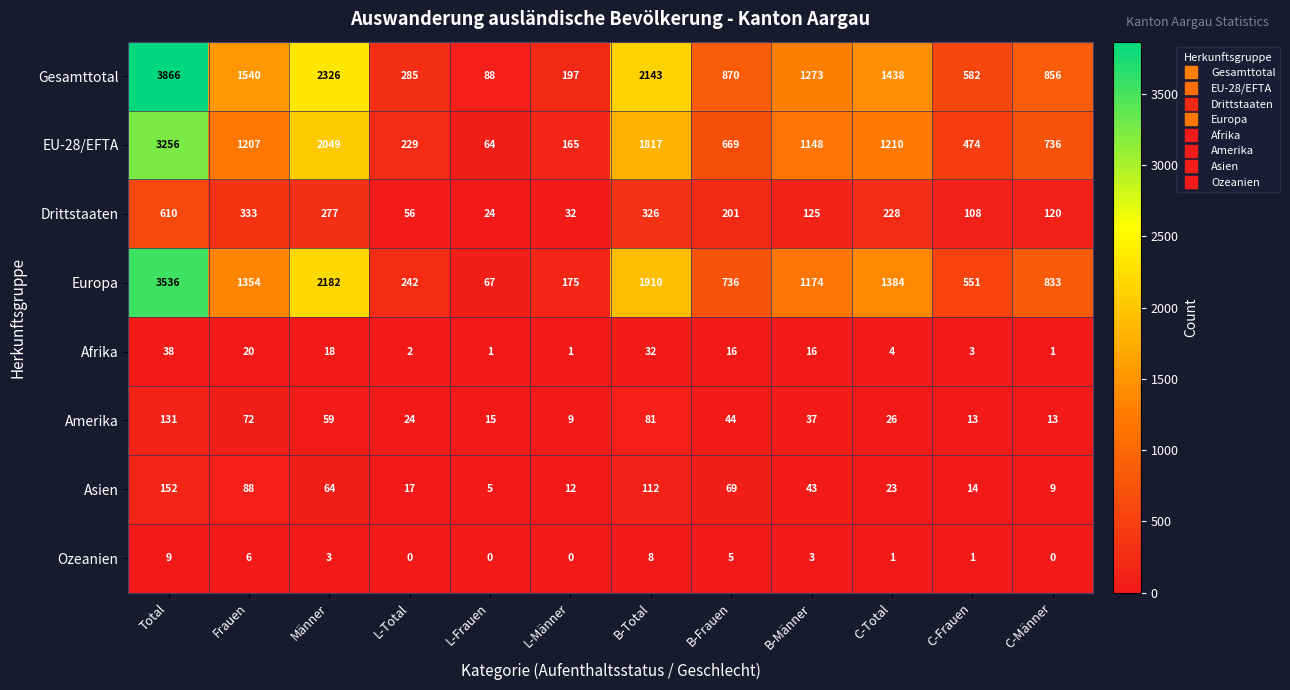

What is the average value of the Europa series?

1179